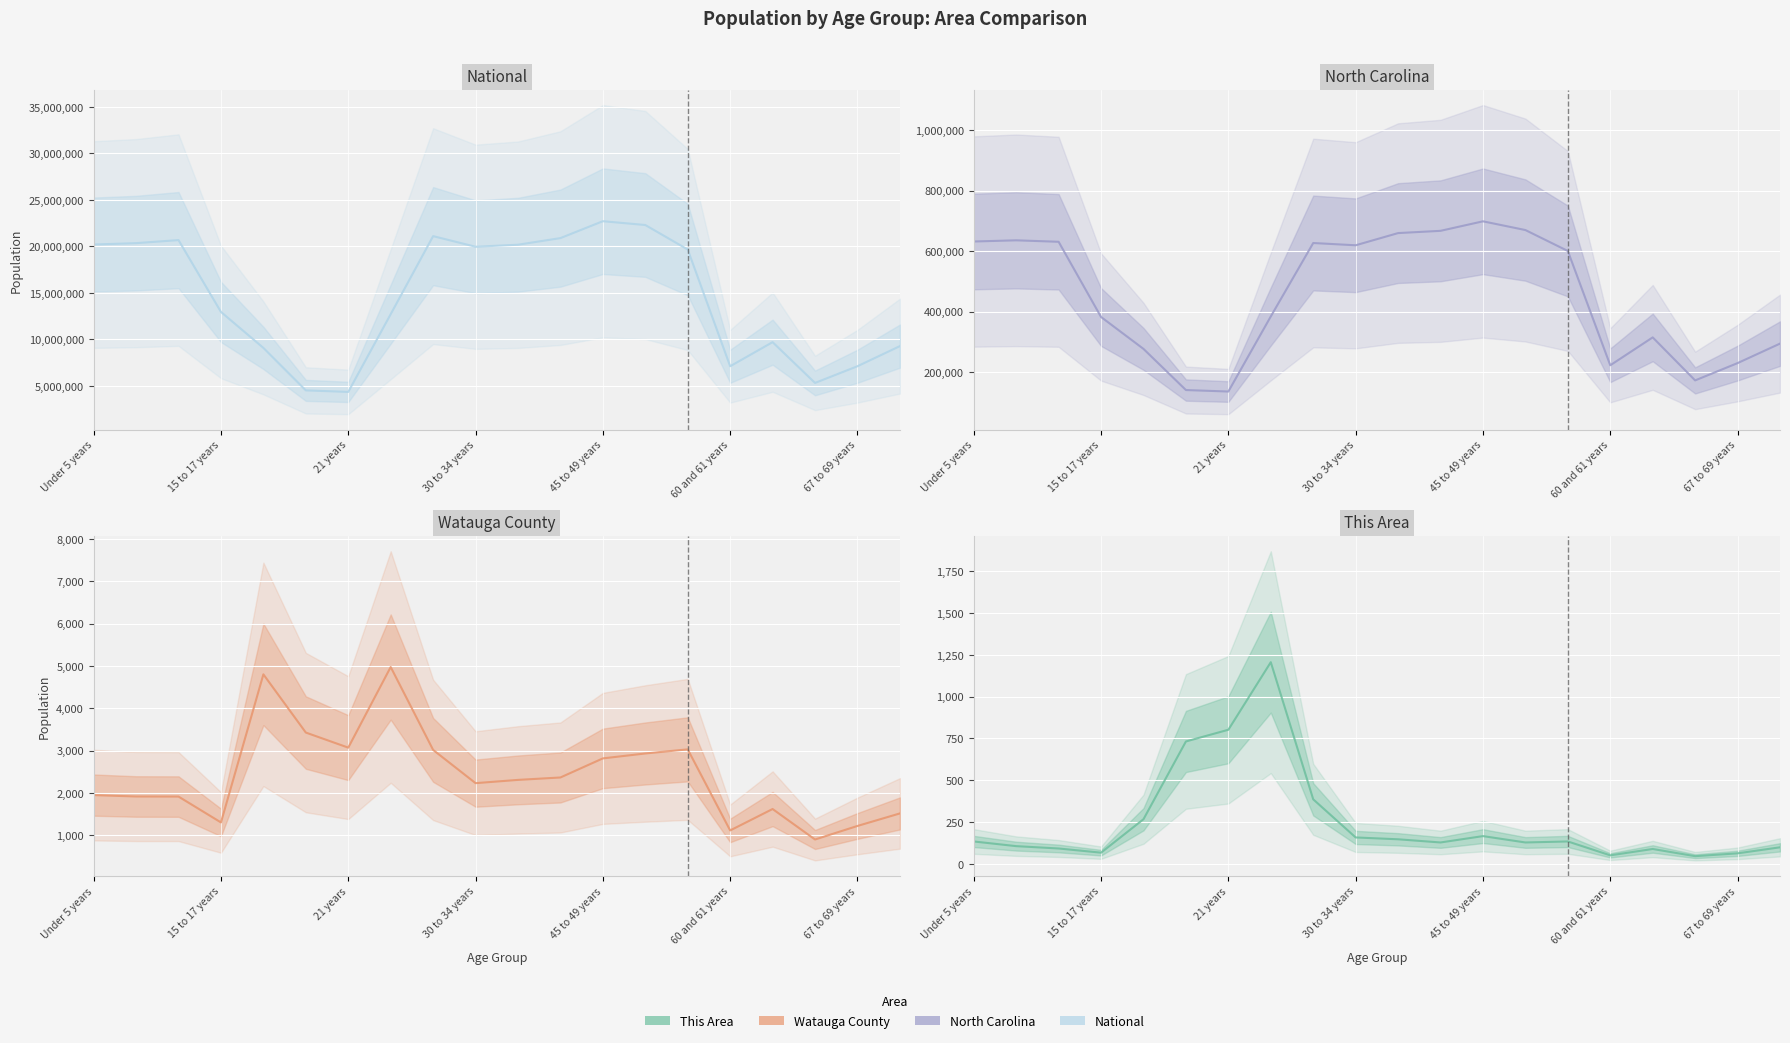

What is the maximum value for National?

22708591